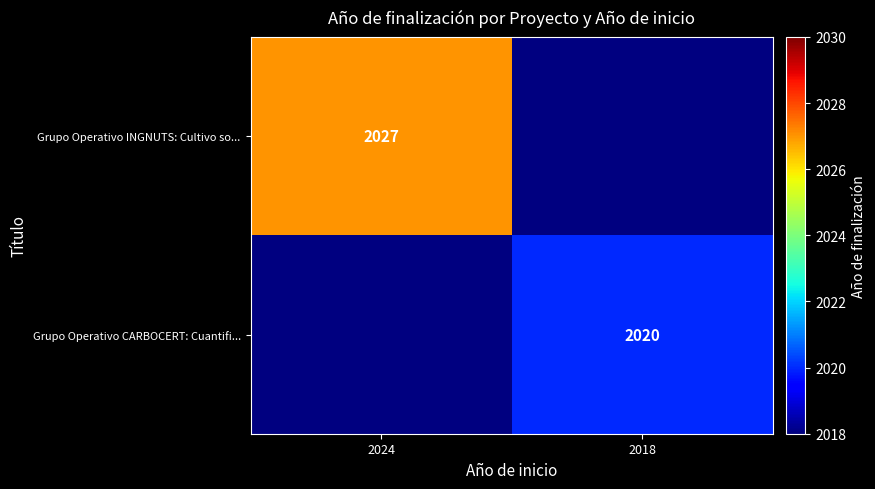

The Grupo Operativo INGNUTS: Cultivo so... series shows 3502 at 2024. True or false?

False